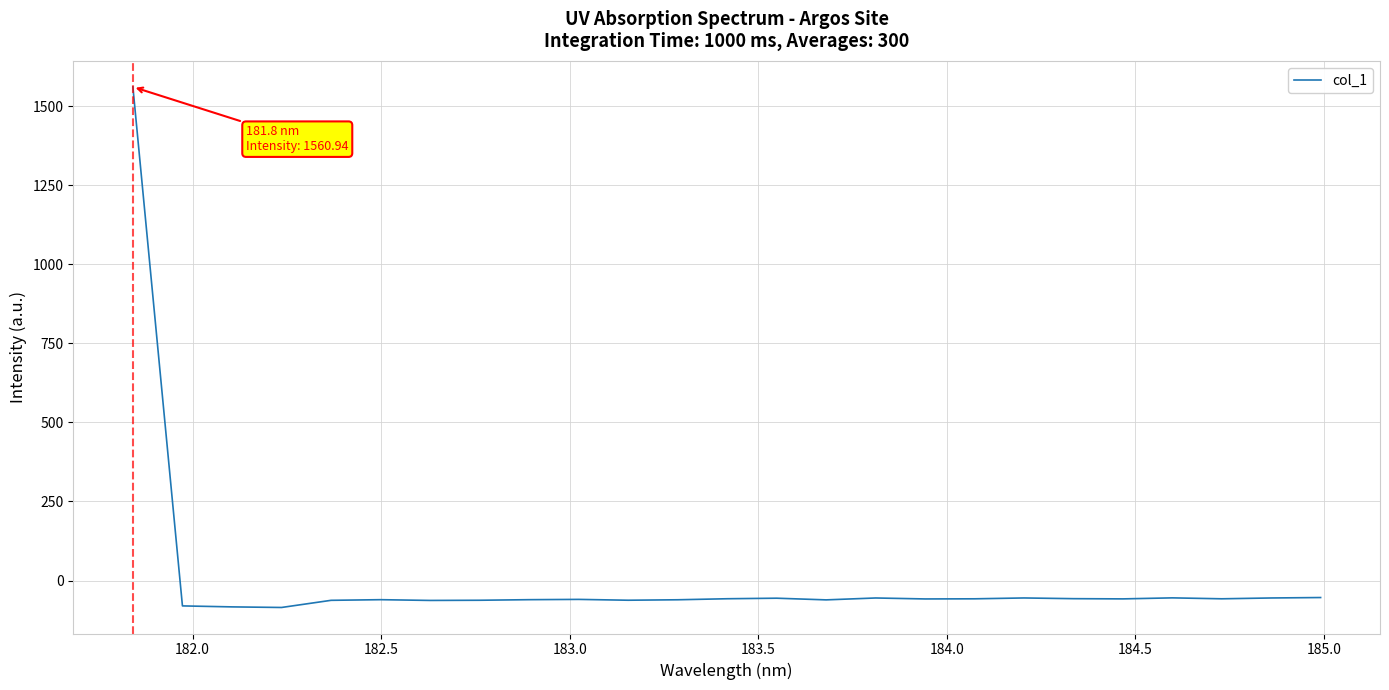

What is the difference between the second highest and minimum values?

31.4